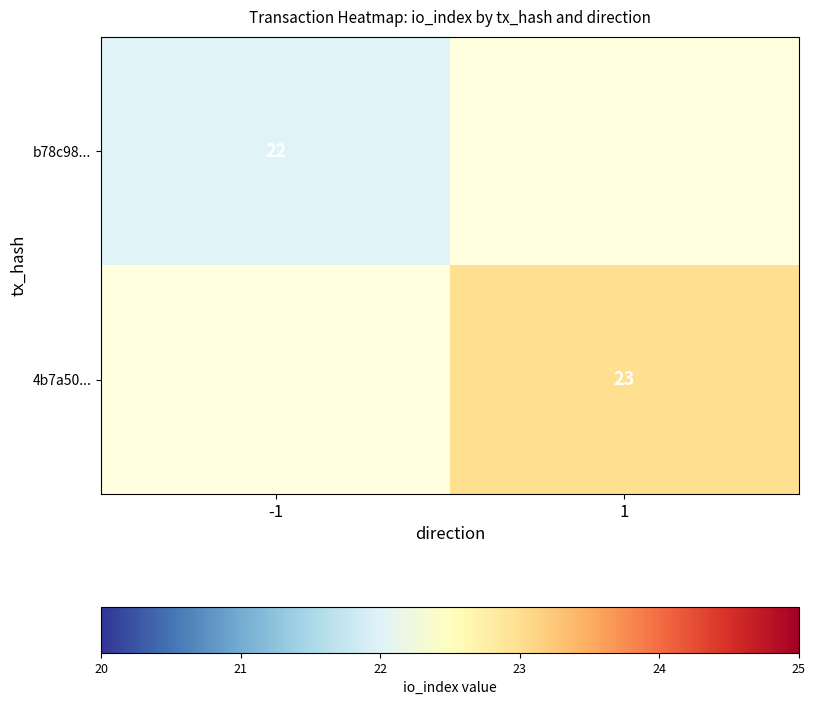

Is the value of b78c98... at -1 greater than the value of 4b7a50... at 1?

No